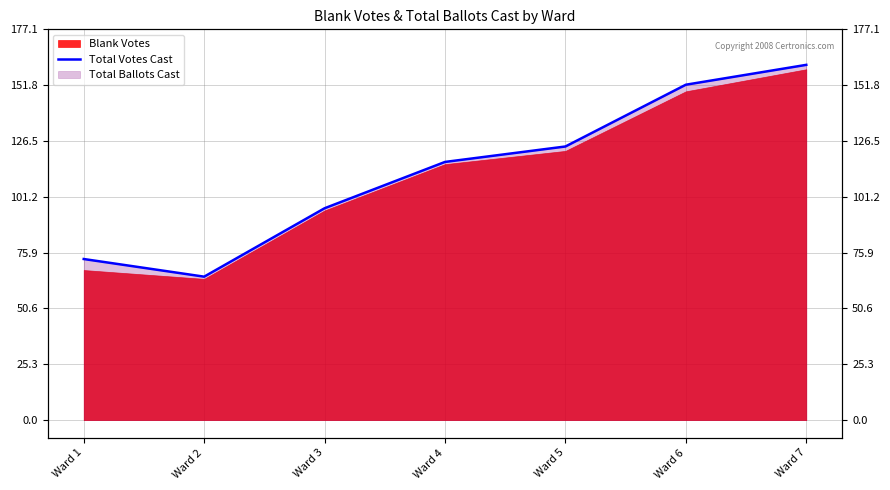

The value at Ward 2 is 65. True or false?

True